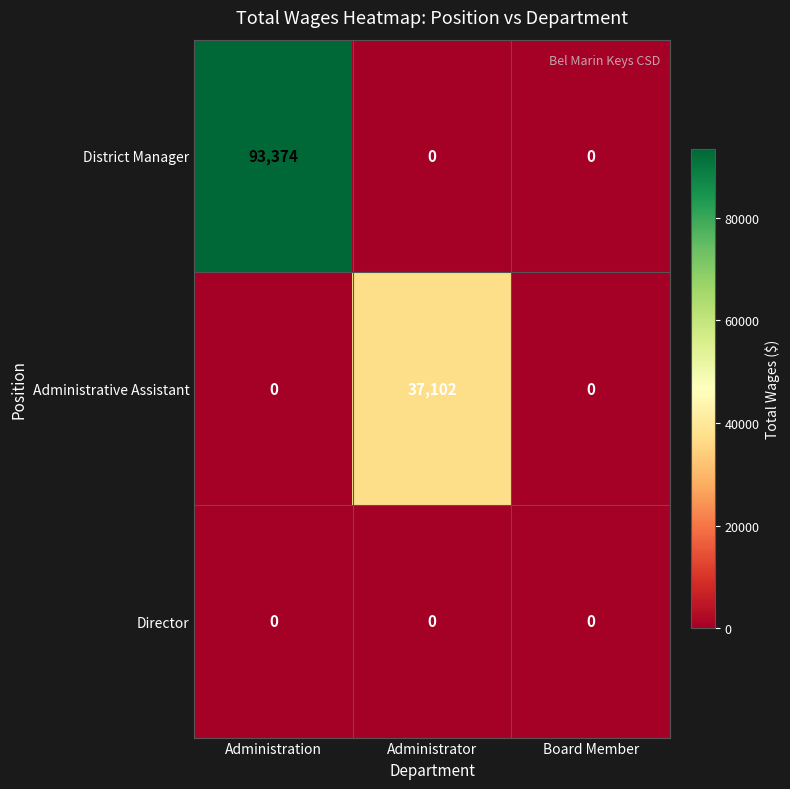

Rank the series by their maximum value, from lowest to highest.

Director, Administrative Assistant, District Manager